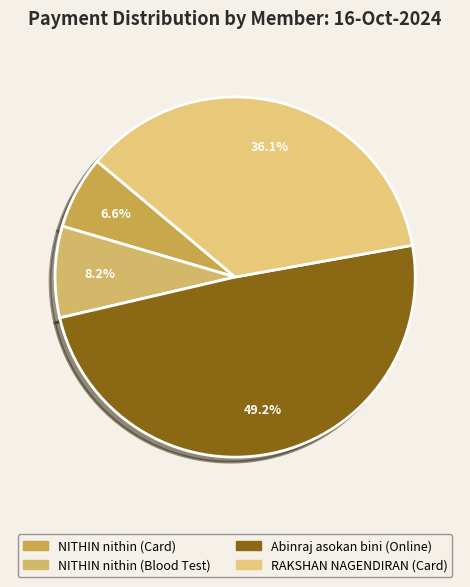

How many slices are in this pie chart?

4